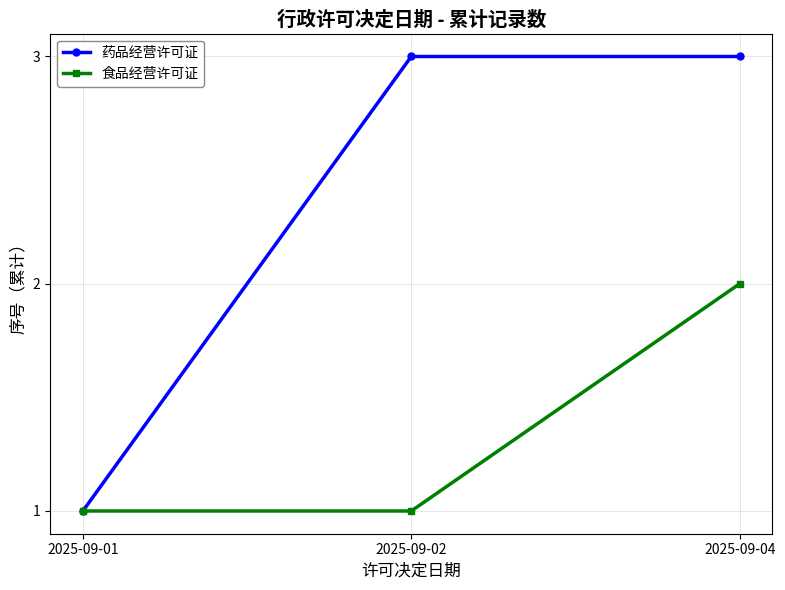

What is the total value across all series at 2025-09-02?

4